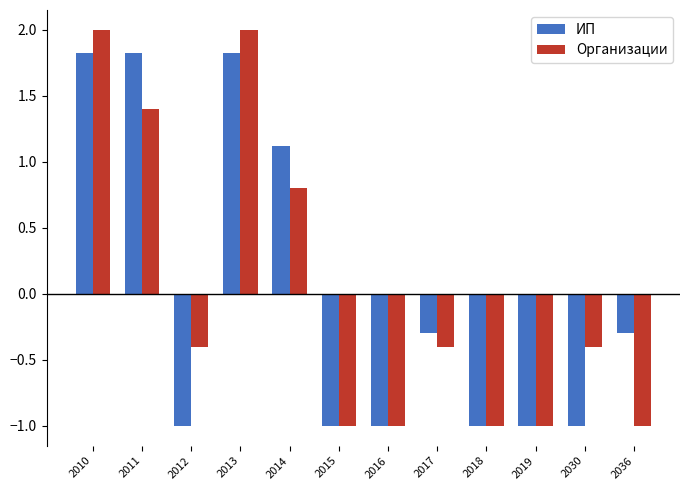

Reading left to right, transcribe all the data shown in this chart.

ИП: 1.8	1.8	-1.0	1.8	1.1	-1.0	-1.0	-0.3	-1.0	-1.0	-1.0	-0.3
Организации: 2.0	1.4	-0.4	2.0	0.8	-1.0	-1.0	-0.4	-1.0	-1.0	-0.4	-1.0